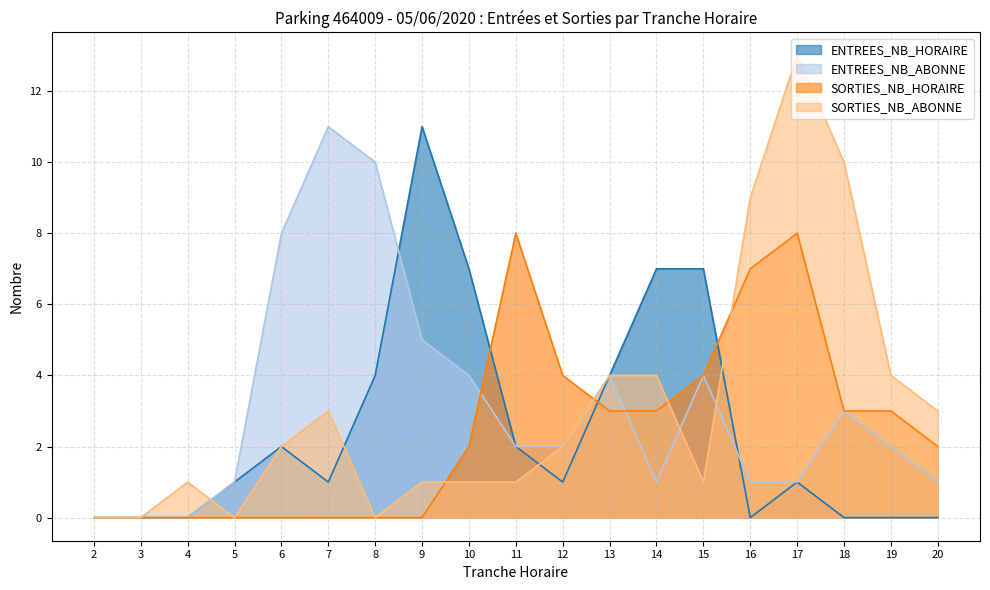

True or false: ENTREES_NB_ABONNE has a value of 9 at 9.

False